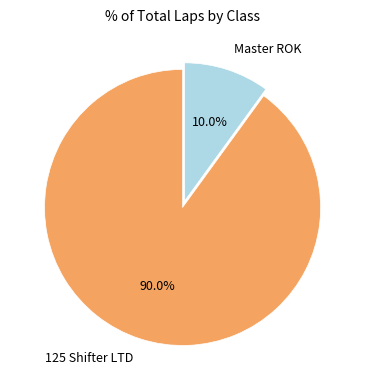

Which slice is the largest?

125 Shifter LTD